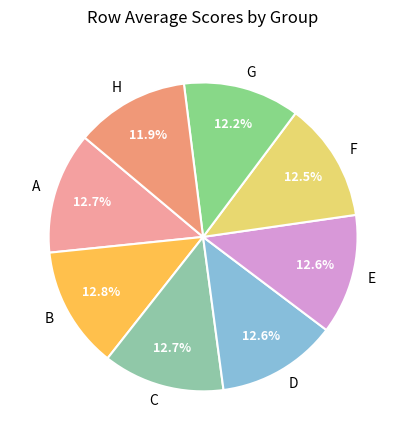

What percentage is the C slice, to the nearest percent?

13%